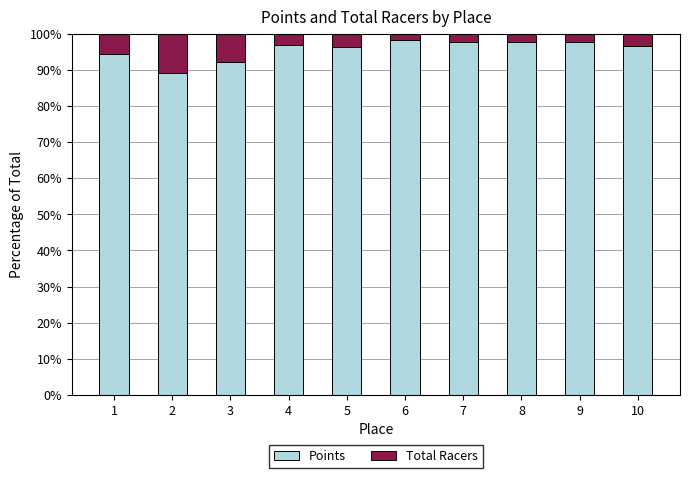

Is it true that Points equals 144.1 at 7?

False